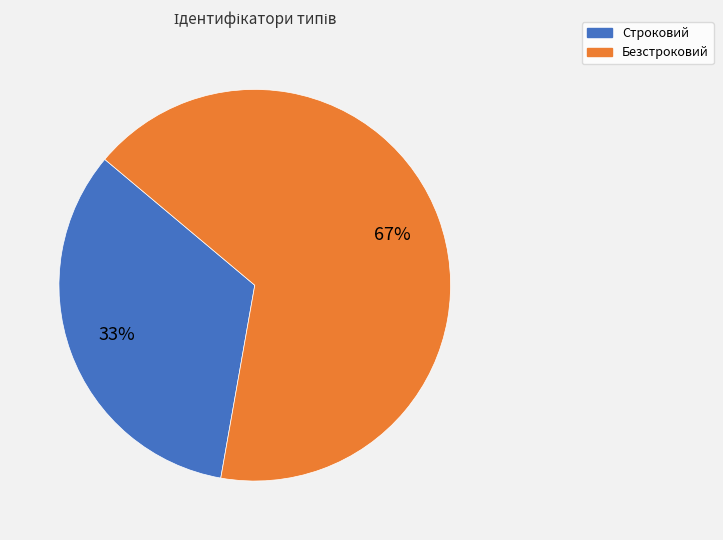

Which slice is the largest?

Безстроковий